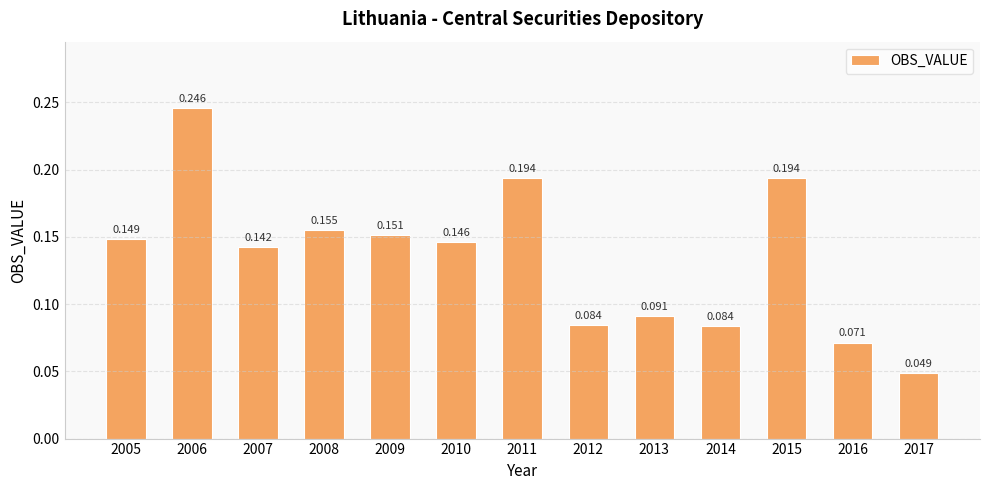

Between 2005 and 2010, which is larger?

2005